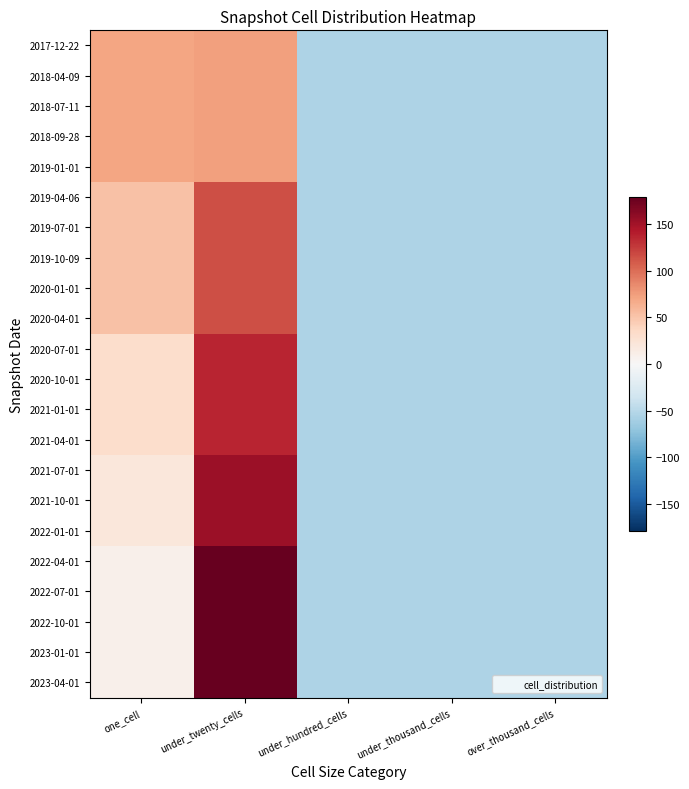

Which series has the largest total across all categories?

2022-04-01